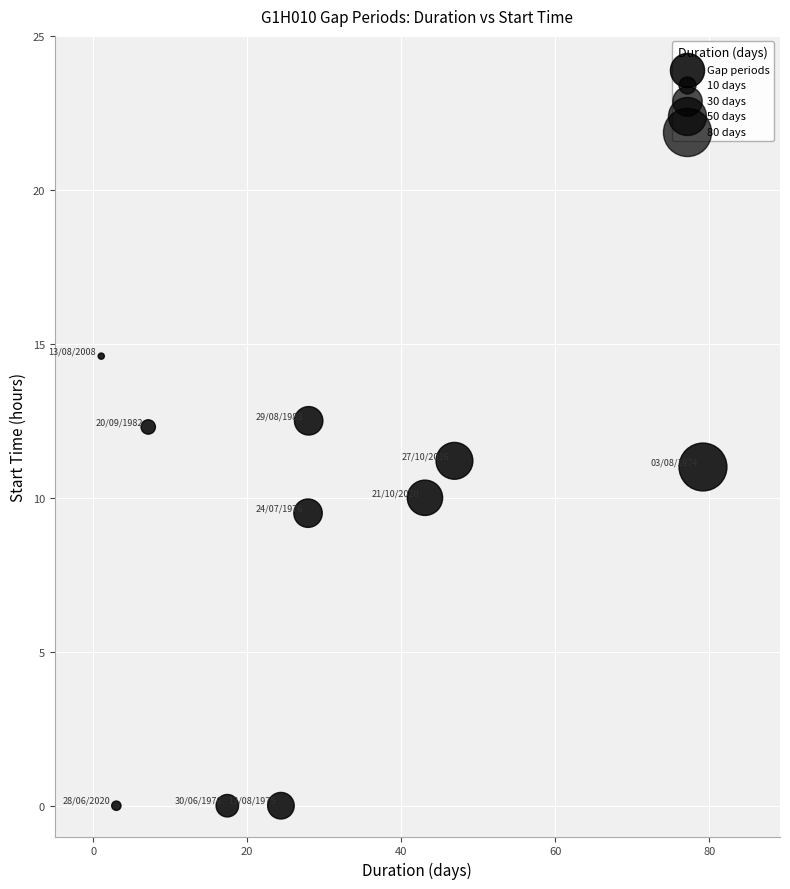

What Y value in the scatter plot is closest to 7?

9.5